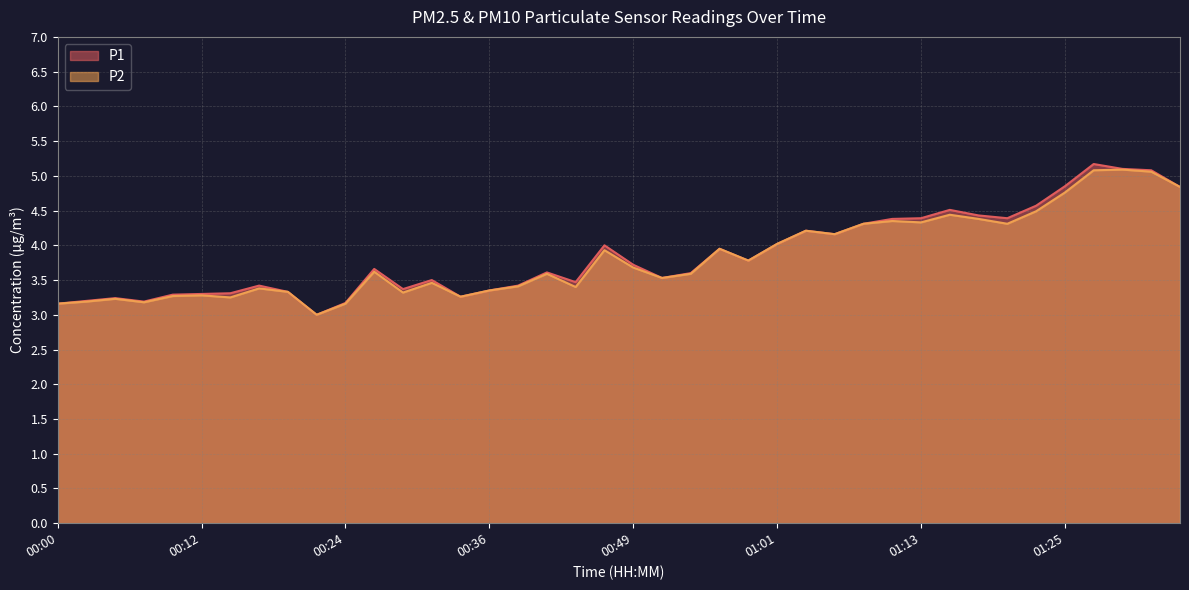

At which label is P2 closest to 4?

01:01